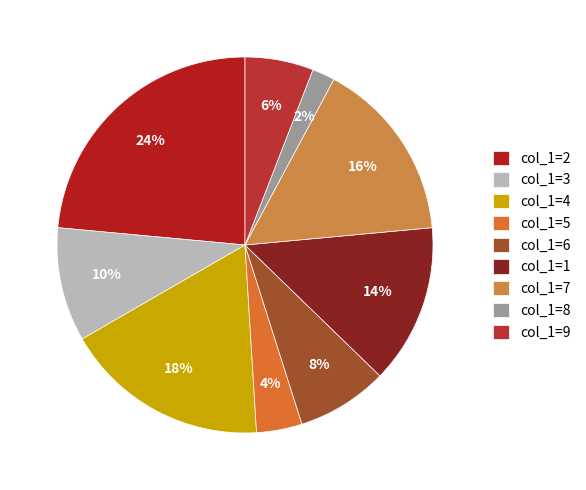

What is the smallest slice in the pie chart?

col_1=8